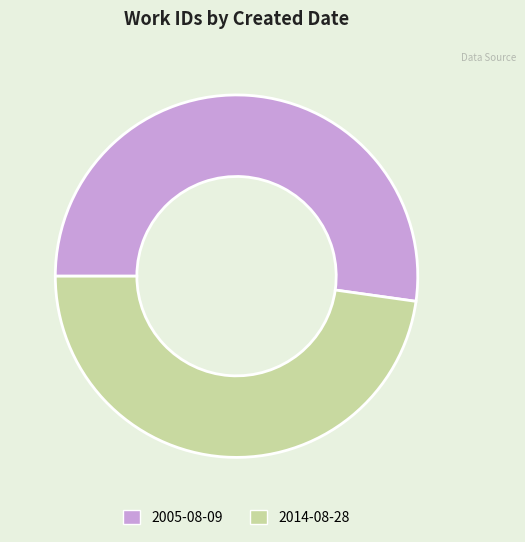

What is the ratio of the value at 2005-08-09 to the value at 2014-08-28?

1.1